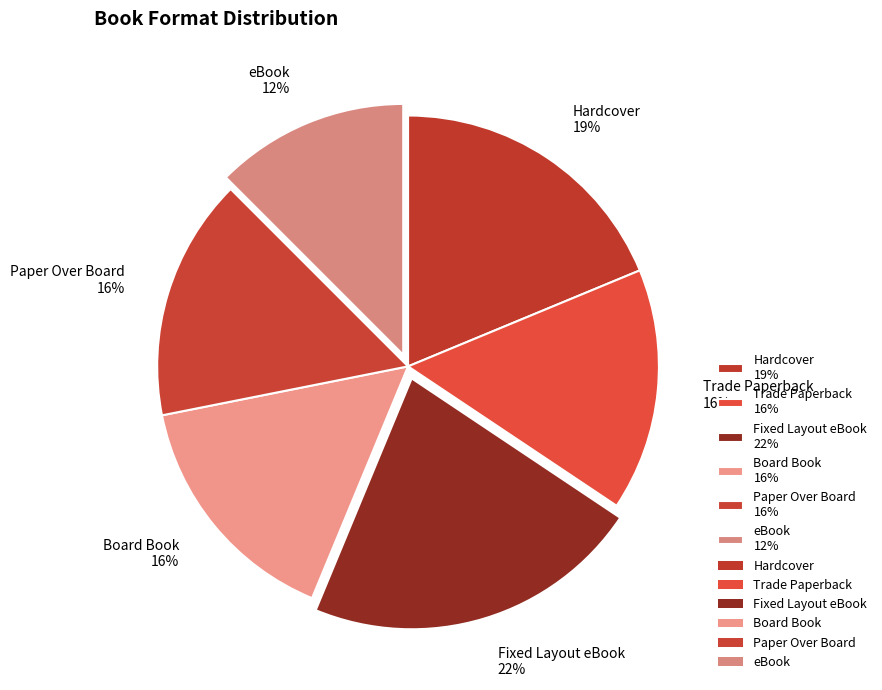

Which category has the biggest portion of the pie?

Fixed Layout eBook